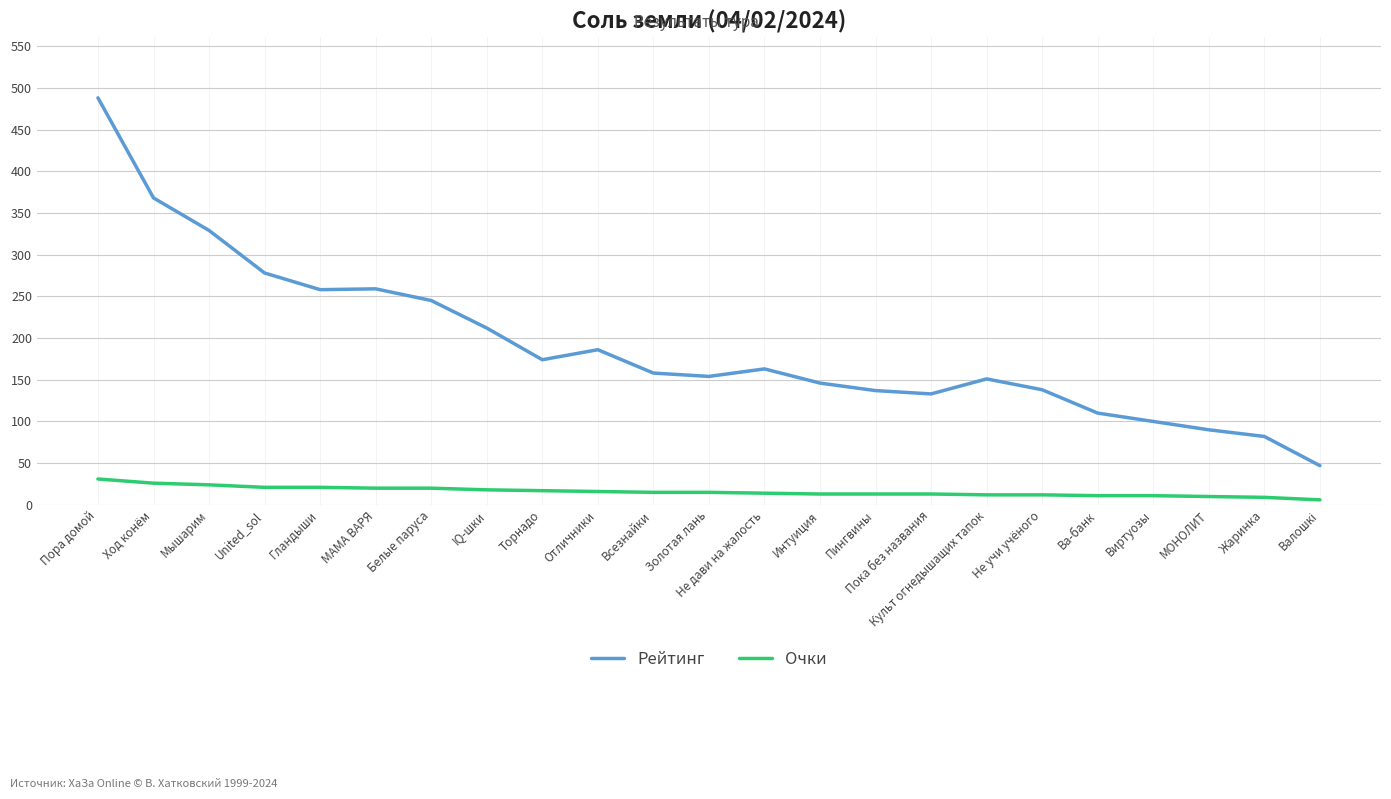

Rank the series at Золотая лань from lowest to highest value.

Очки, Рейтинг